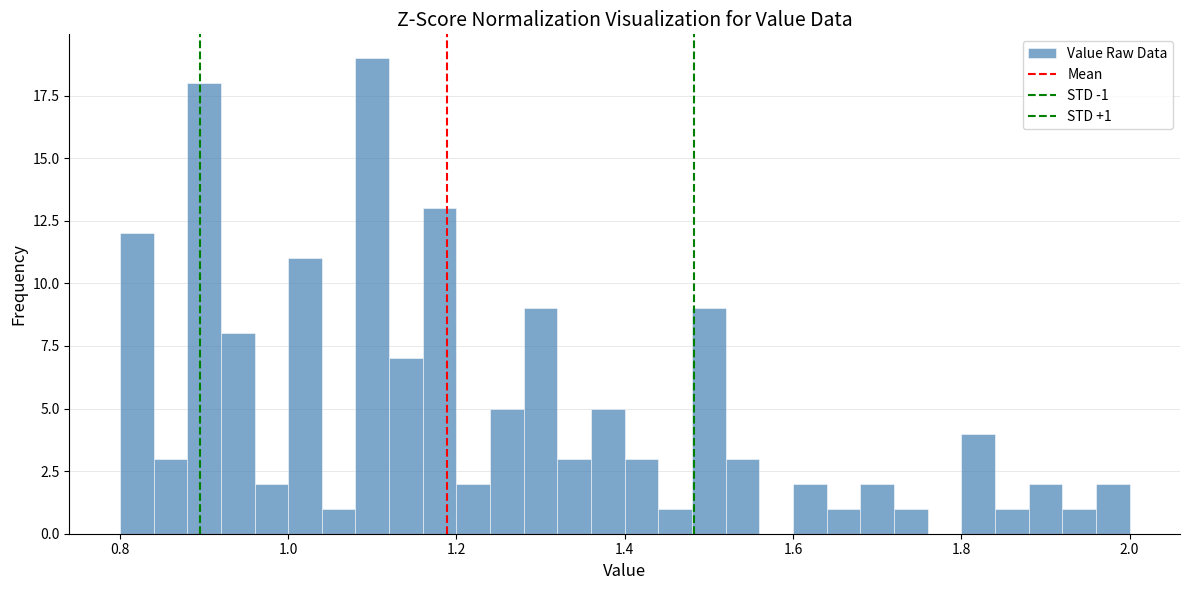

Read against the x-axis, roughly where is the centre of the tallest bar?

1.10